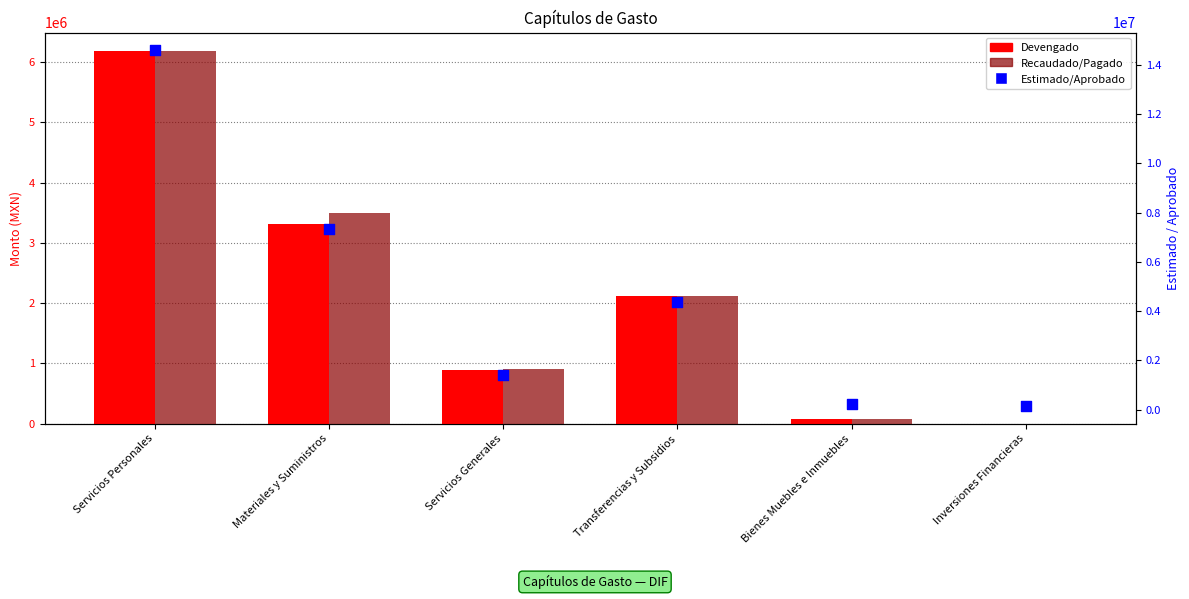

What are all the series names shown in the legend?

Devengado, Recaudado/Pagado, Estimado/Aprobado